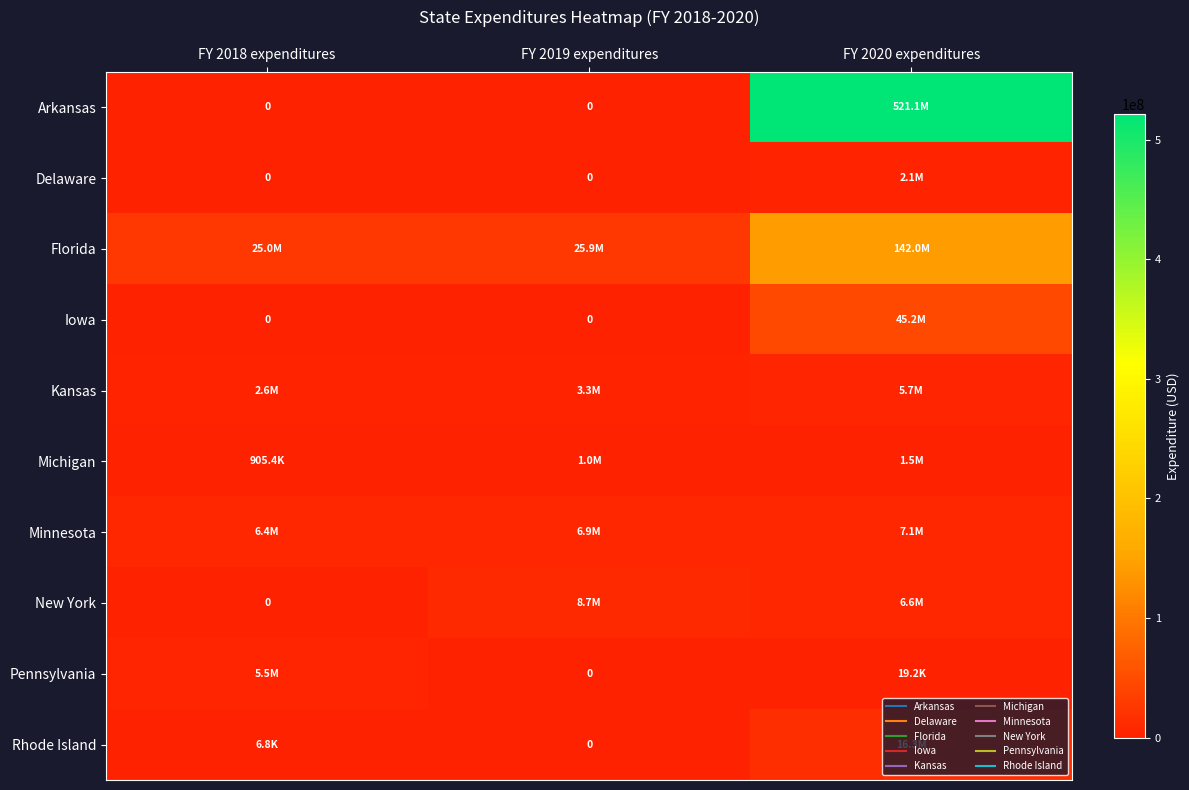

Rank the series at FY 2020 expenditures from lowest to highest value.

Pennsylvania, Michigan, Delaware, Kansas, New York, Minnesota, Rhode Island, Iowa, Florida, Arkansas